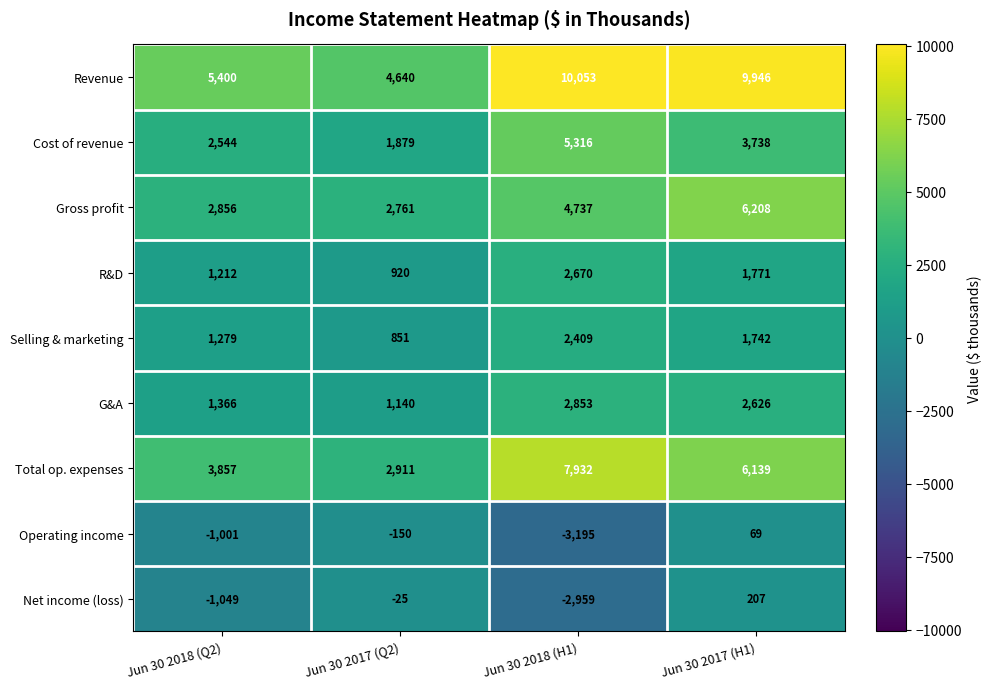

How many Cost of revenue values are between 2544 and 5316?

3